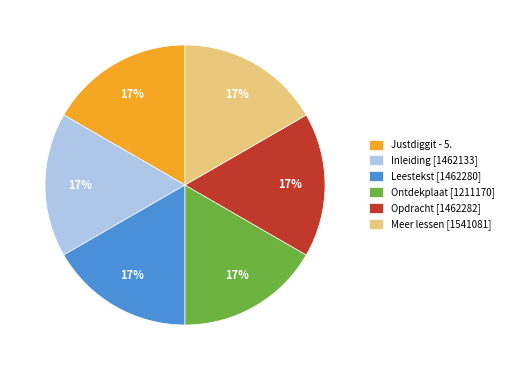

True or false: Meer lessen [1541081] accounts for 17% of the total.

True